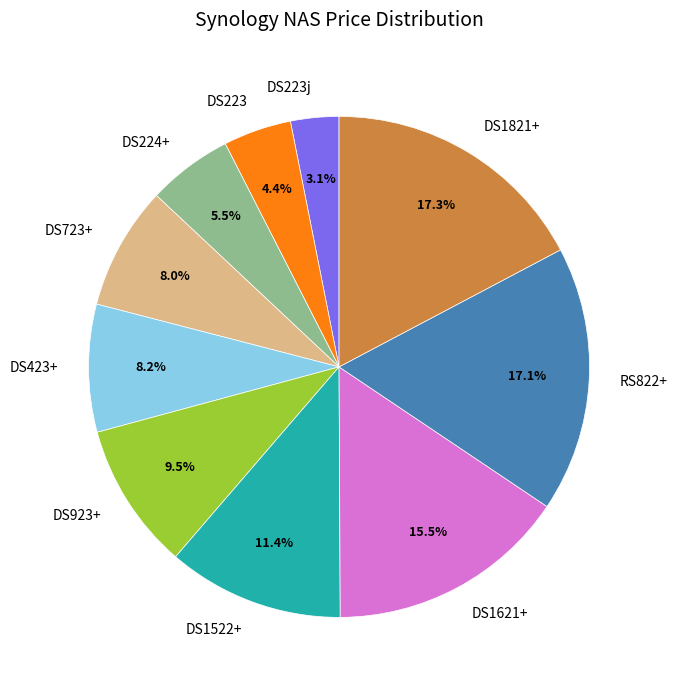

Which category has the smallest portion of the pie?

DS223j